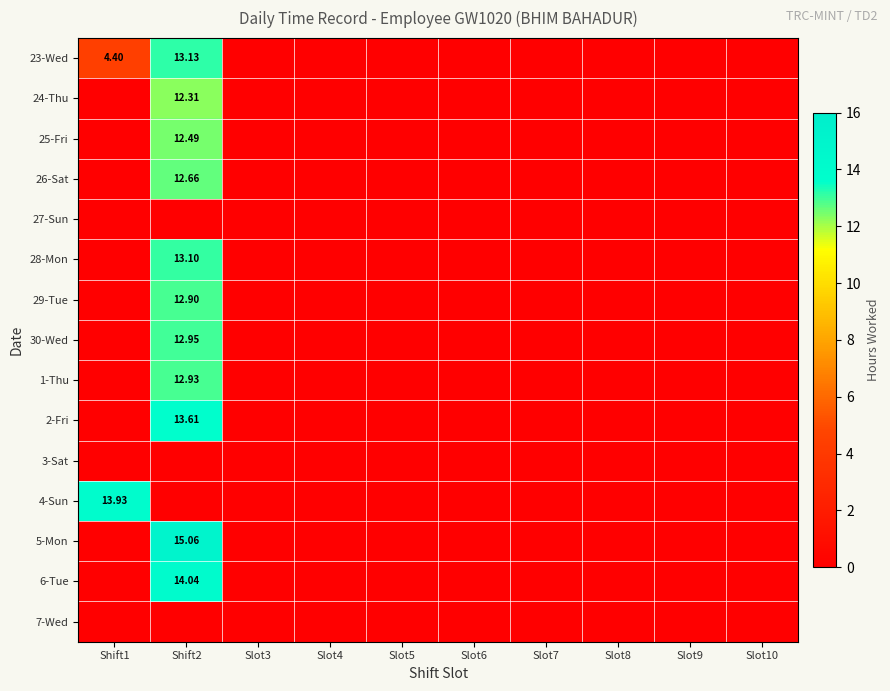

How many values in the 2-Fri series exceed 0?

1